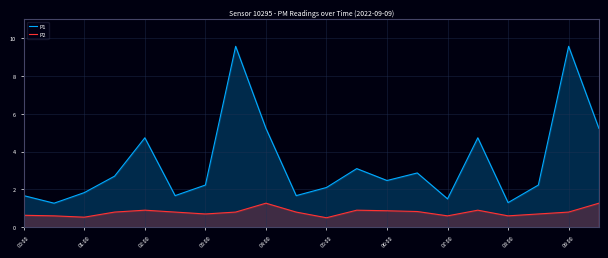

Reading right to left, what are all the values shown in this chart?

P1: 5.2	9.6	2.2	1.3	4.7	1.5	2.9	2.5	3.1	2.1	1.7	5.2	9.6	2.2	1.7	4.7	2.7	1.8	1.3	1.7
P2: 1.3	0.8	0.7	0.6	0.9	0.6	0.8	0.9	0.9	0.5	0.8	1.3	0.8	0.7	0.8	0.9	0.8	0.5	0.6	0.6